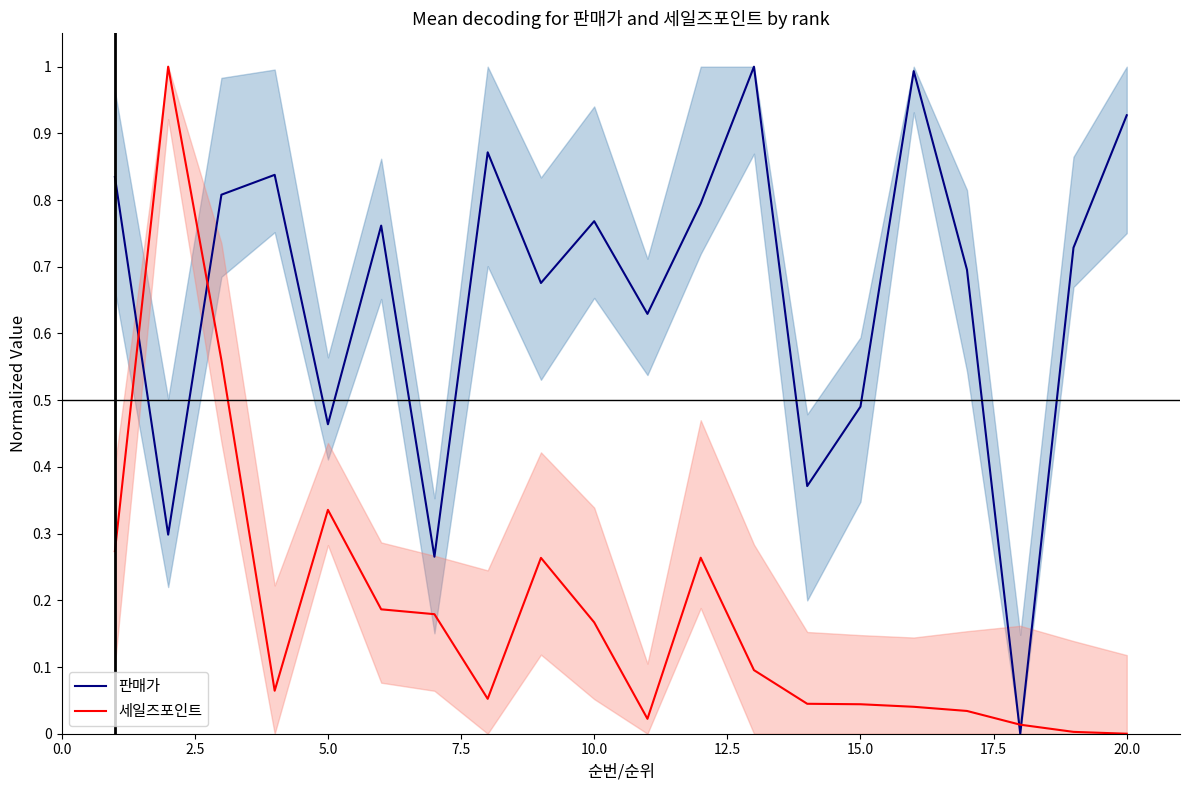

What is the greatest value displayed?

1.0